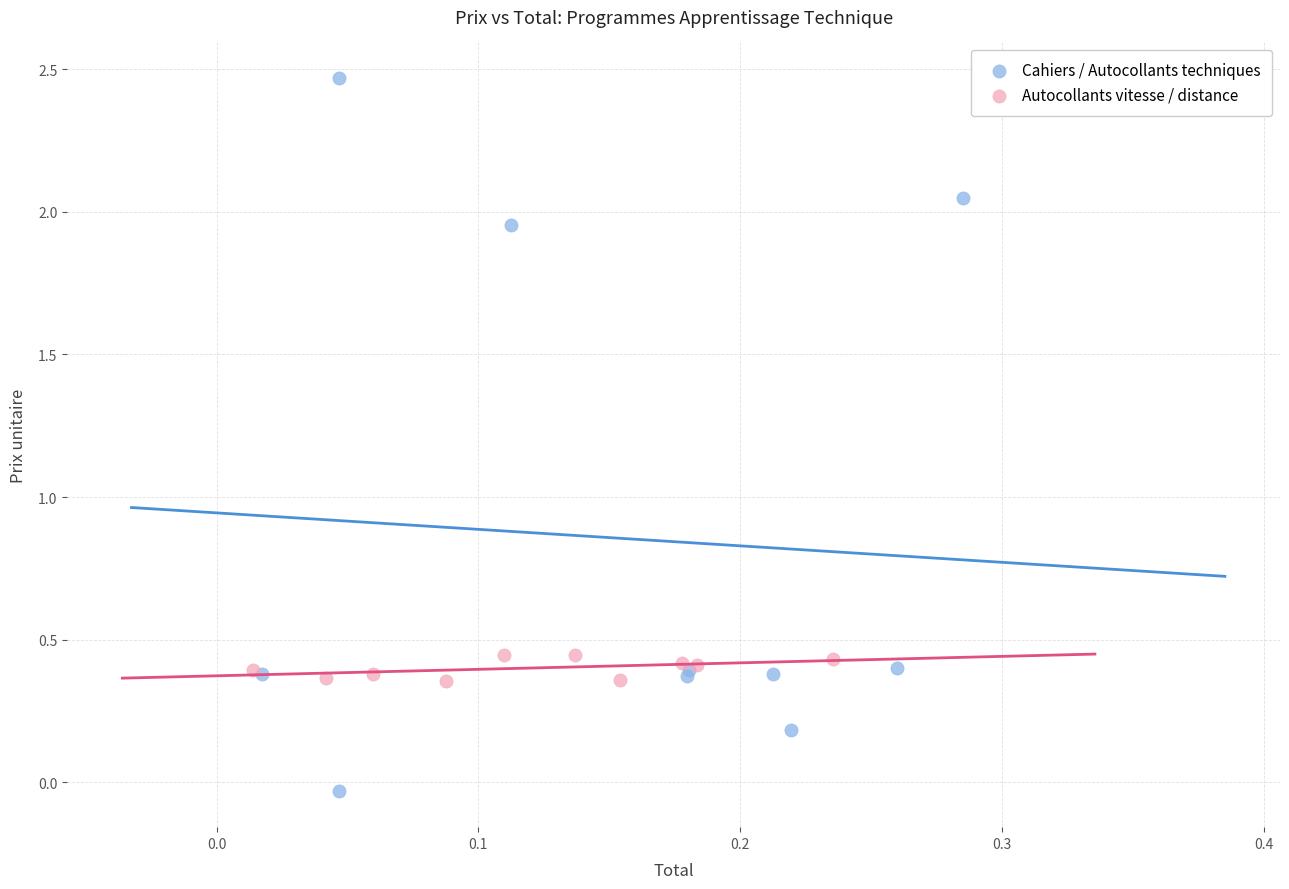

Which series reaches the minimum Y coordinate?

Cahiers / Autocollants techniques